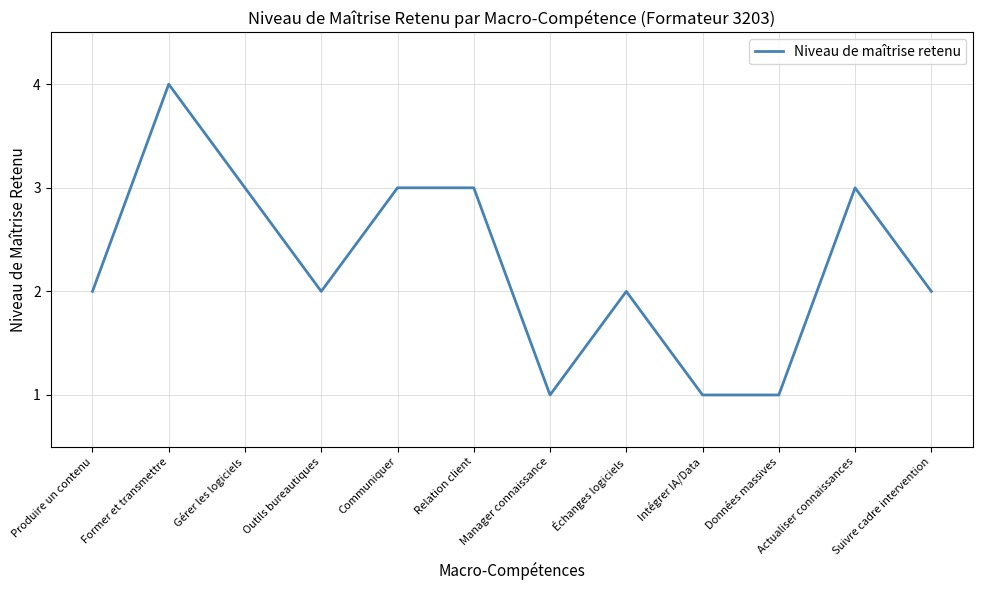

What is the difference between the values at Communiquer and Produire un contenu?

1